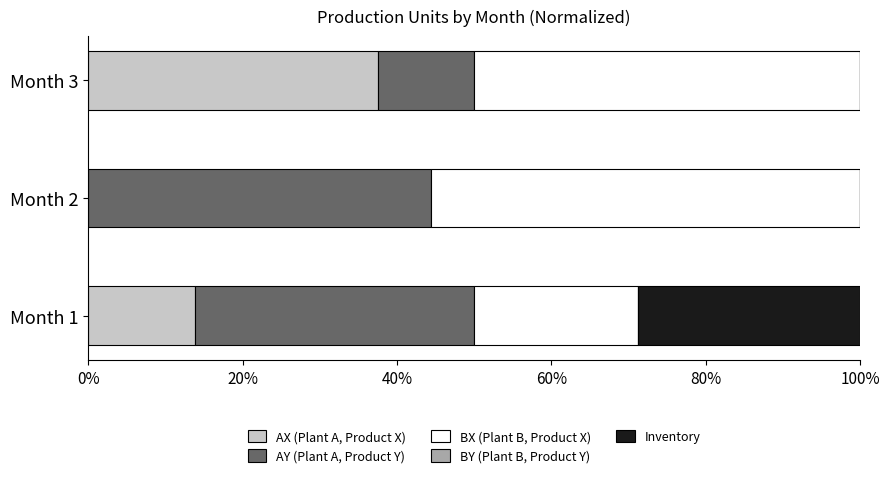

What is the highest value of the AX (Plant A, Product X) series?

37.5